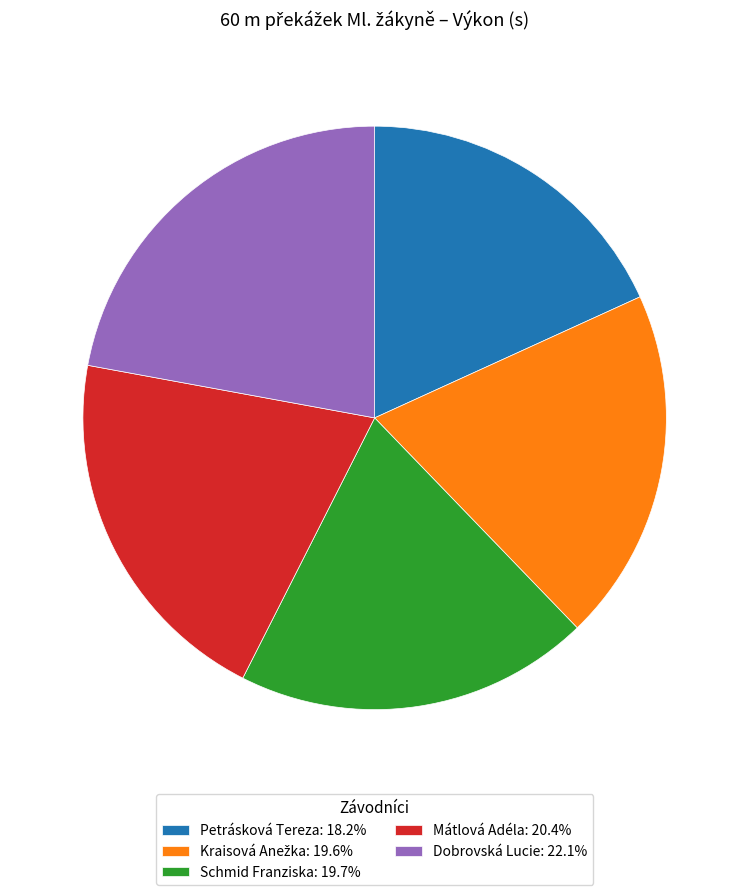

How many segments does this pie chart have?

5